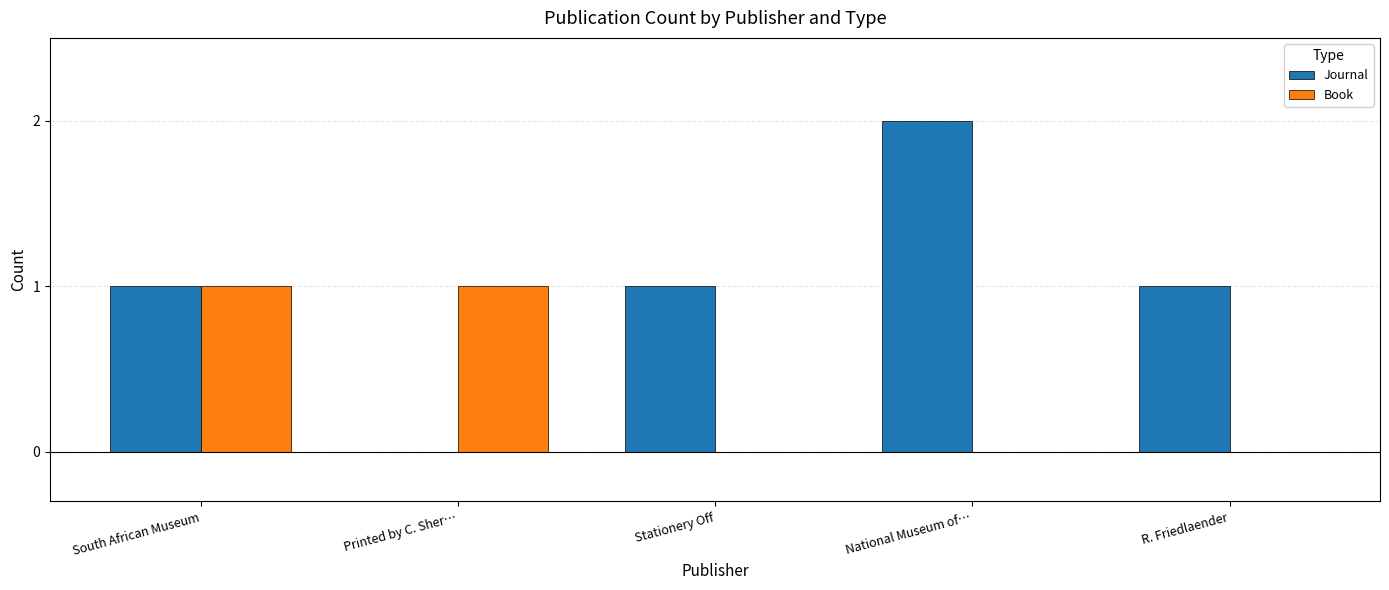

Reading left to right, list all the values displayed in this chart.

Journal: 1	0	1	2	1
Book: 1	1	0	0	0